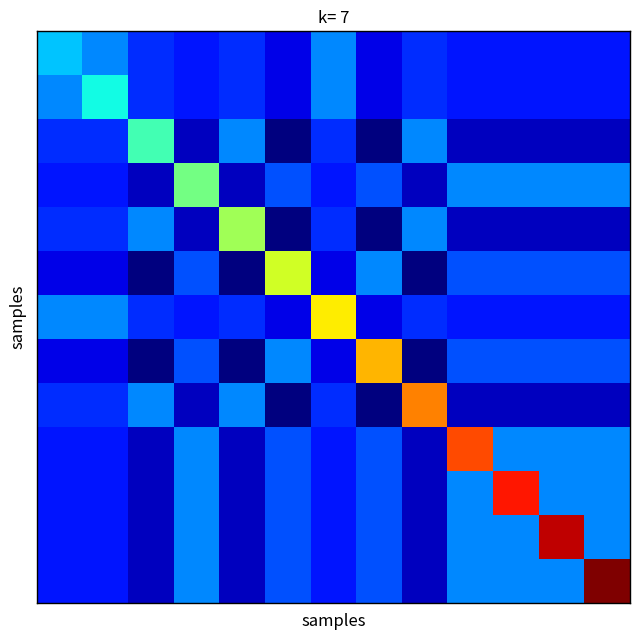

What is the greatest value displayed?

1.0